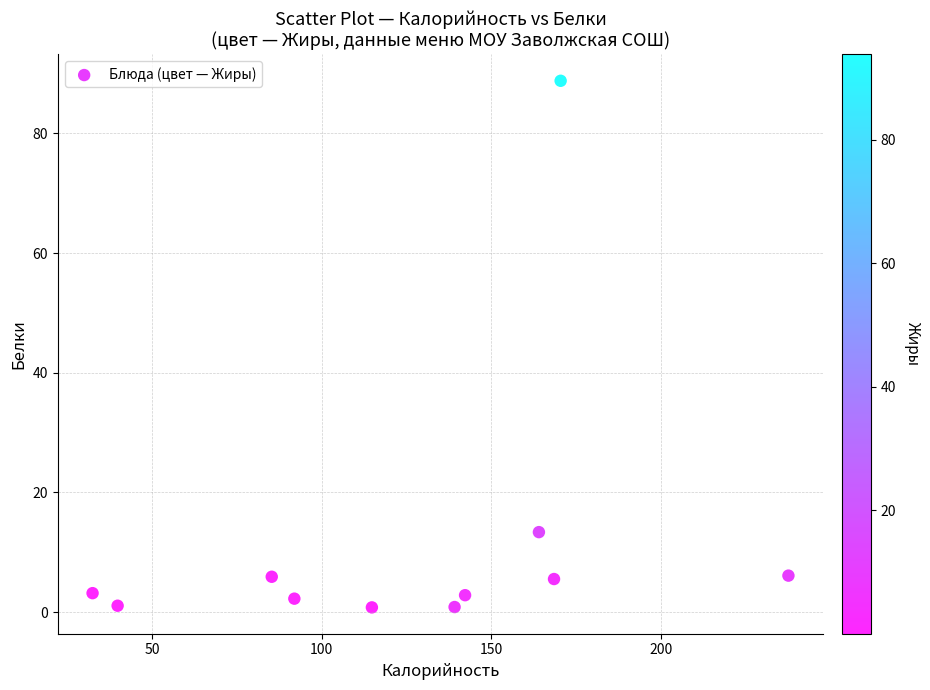

What is the range of X values (max minus min)?

205.0